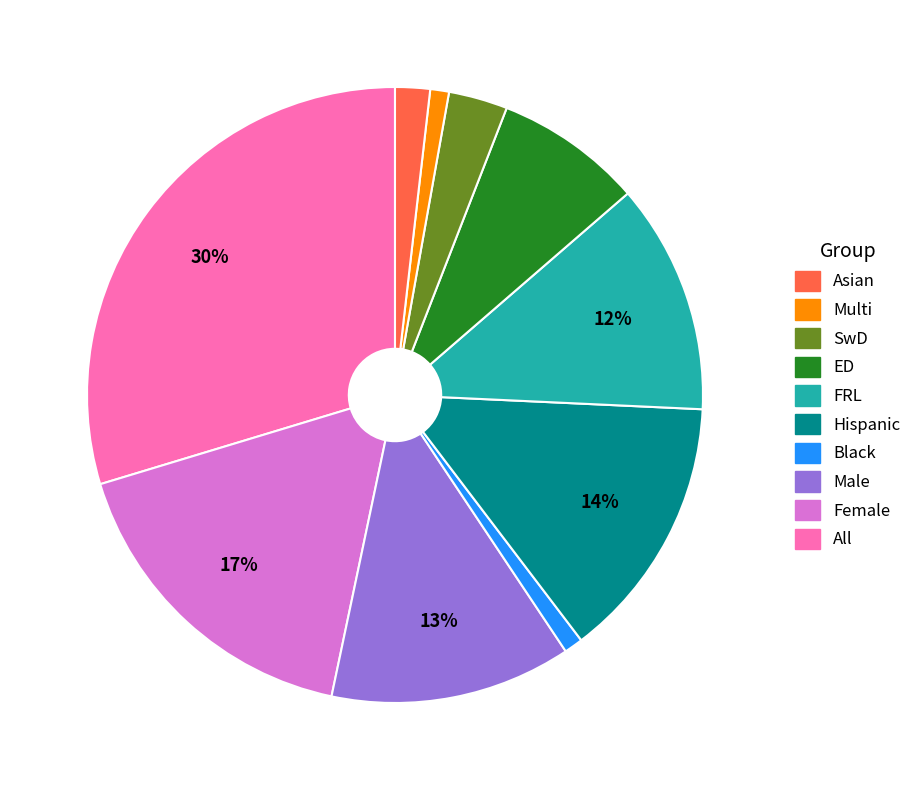

How many slices are in this pie chart?

10